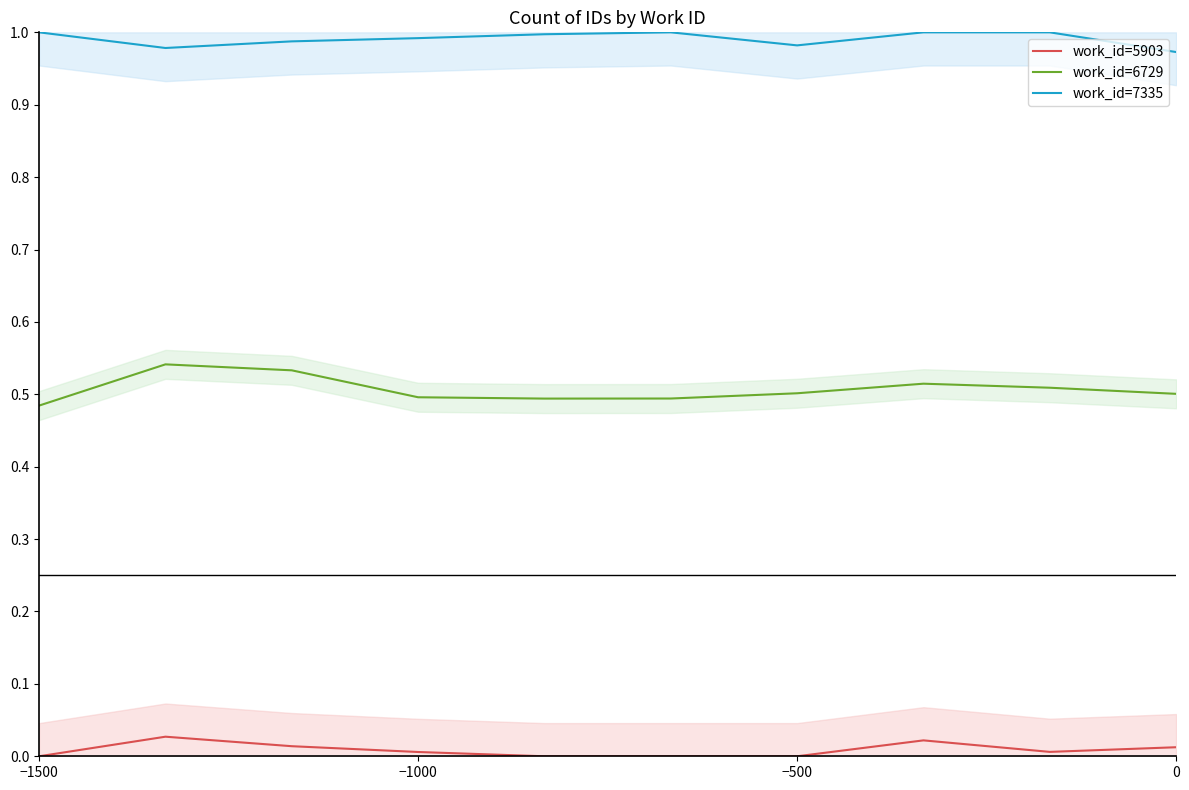

True or false: work_id=6729 has a value of 0.5 at 0.

True